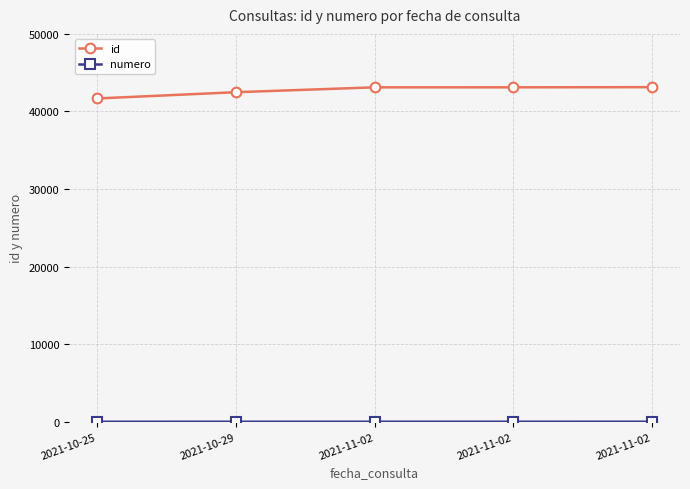

How many data points does each series have?

5